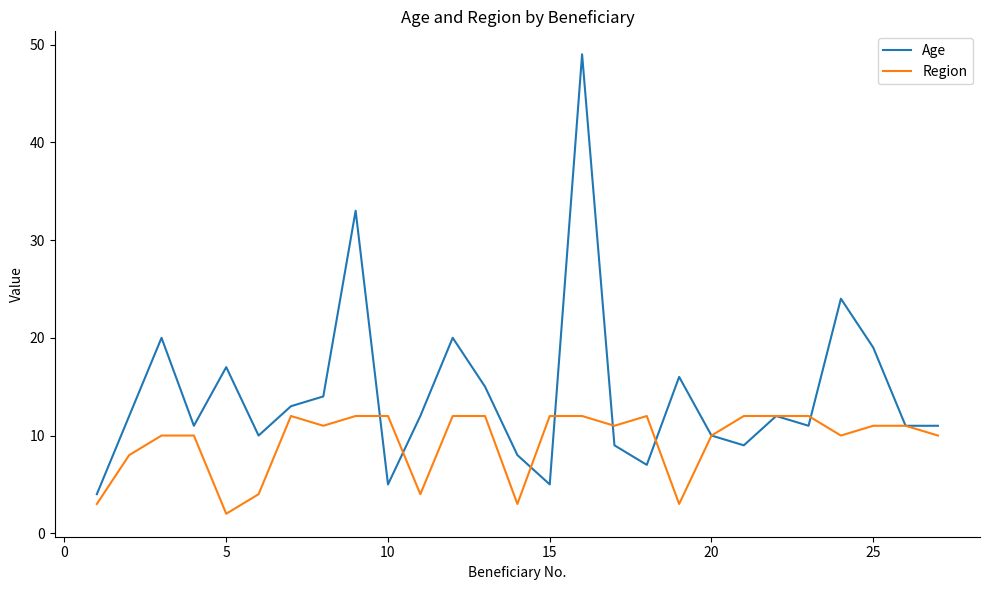

What is the maximum value shown in the chart?

49